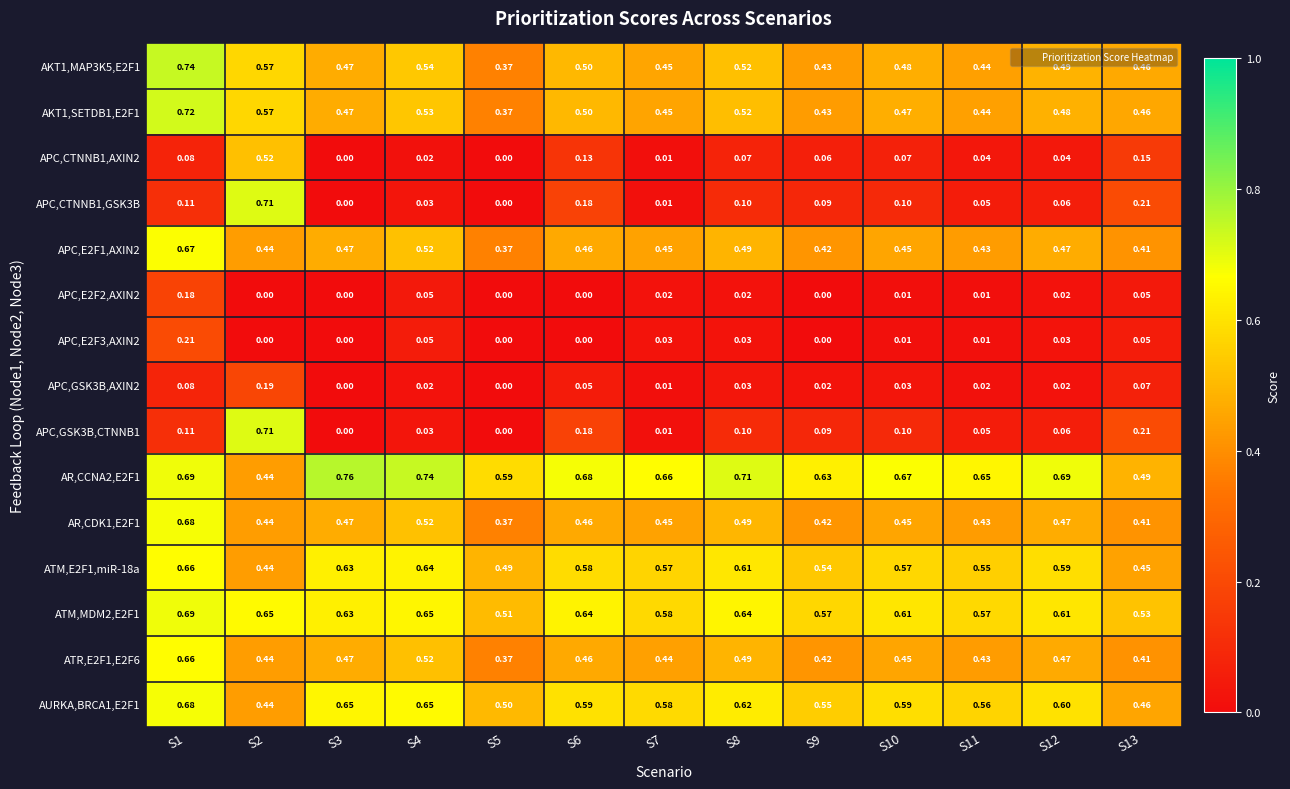

Is the value of ATR,E2F1,E2F6 at S2 greater than the value of AKT1,MAP3K5,E2F1 at S7?

No